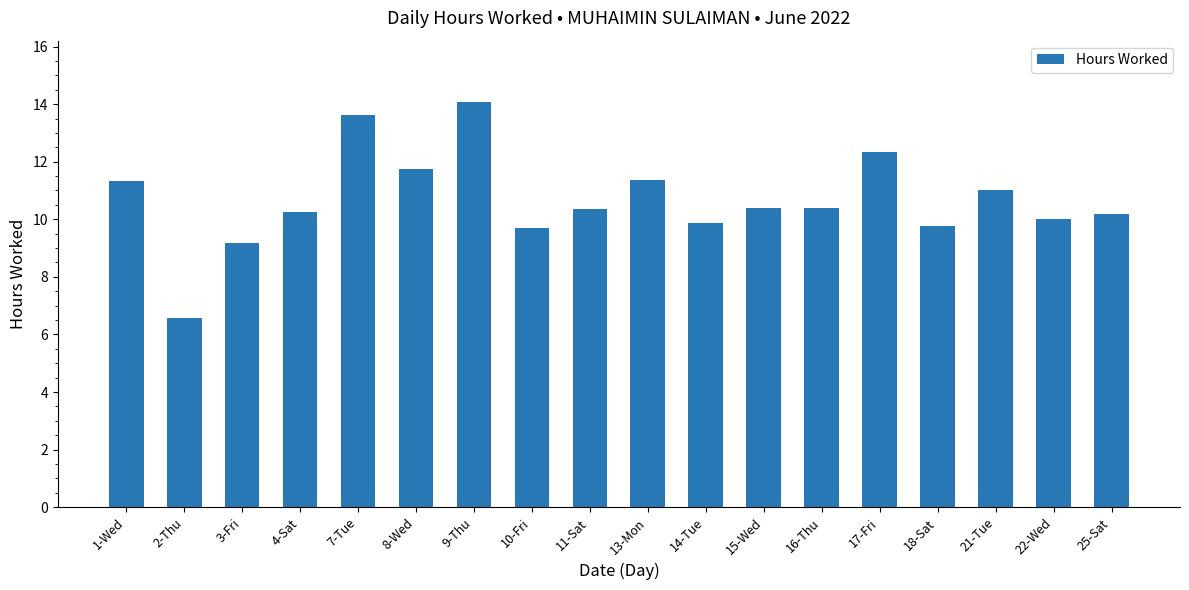

What position from the right is 14-Tue?

8